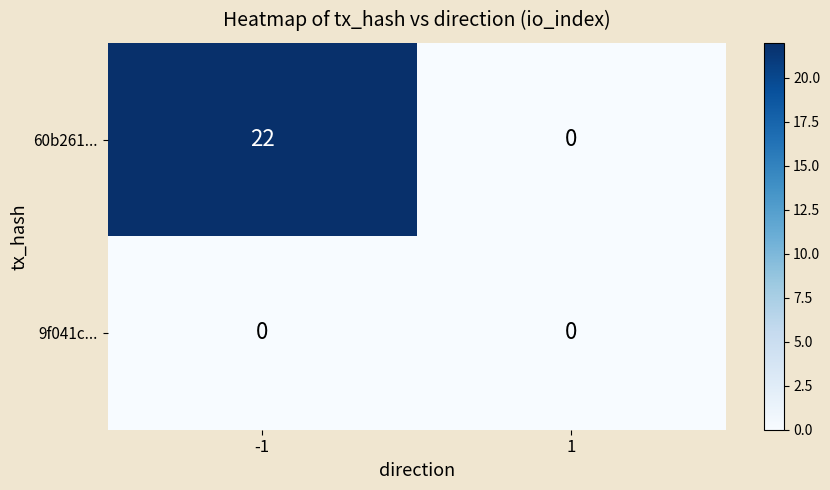

Reading left to right, transcribe all the data shown in this chart.

60b261...: 22	0
9f041c...: 0	0